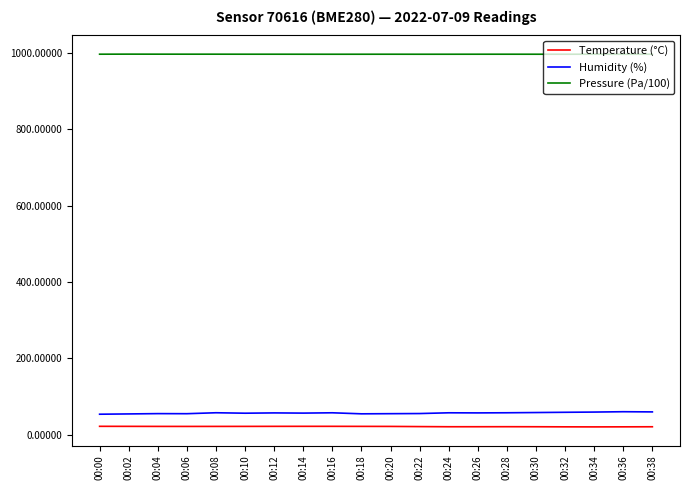

How many lines are shown in the chart?

3